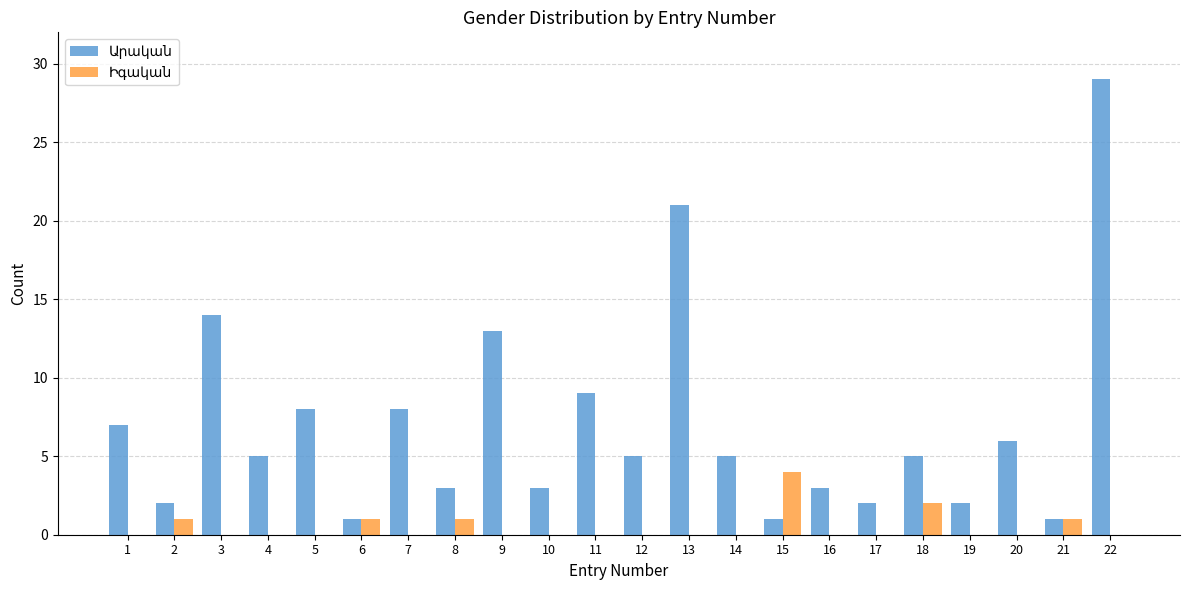

At which category does the chart reach its peak across all series?

22